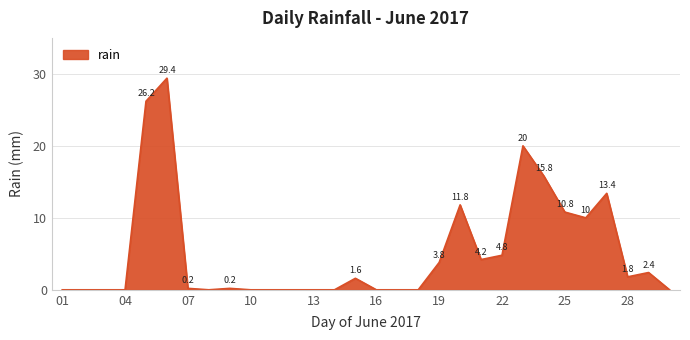

True or false: there are more than 2 points higher than both neighbors.

True